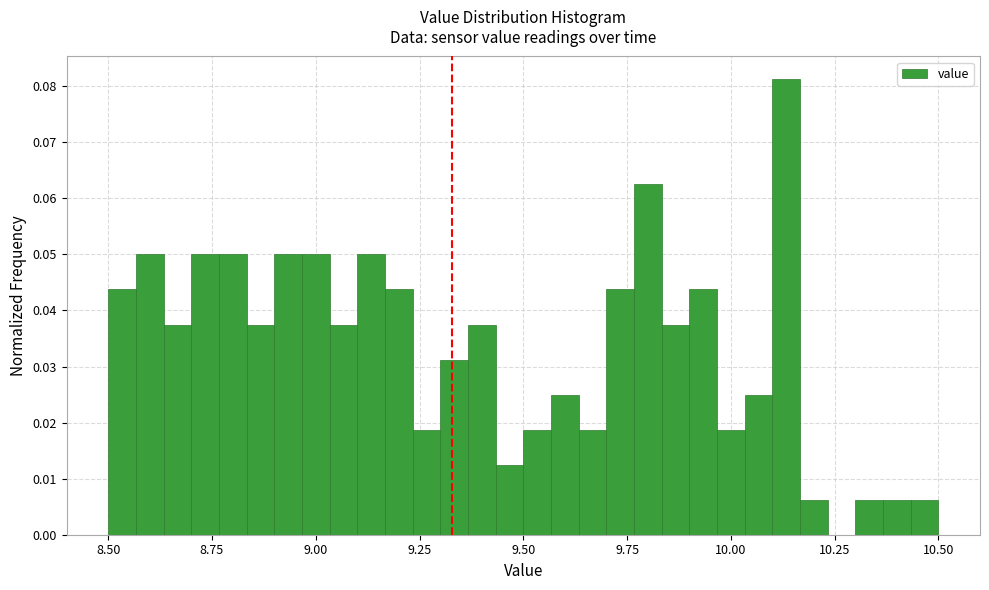

Read against the x-axis, roughly where is the centre of the tallest bar?

10.15